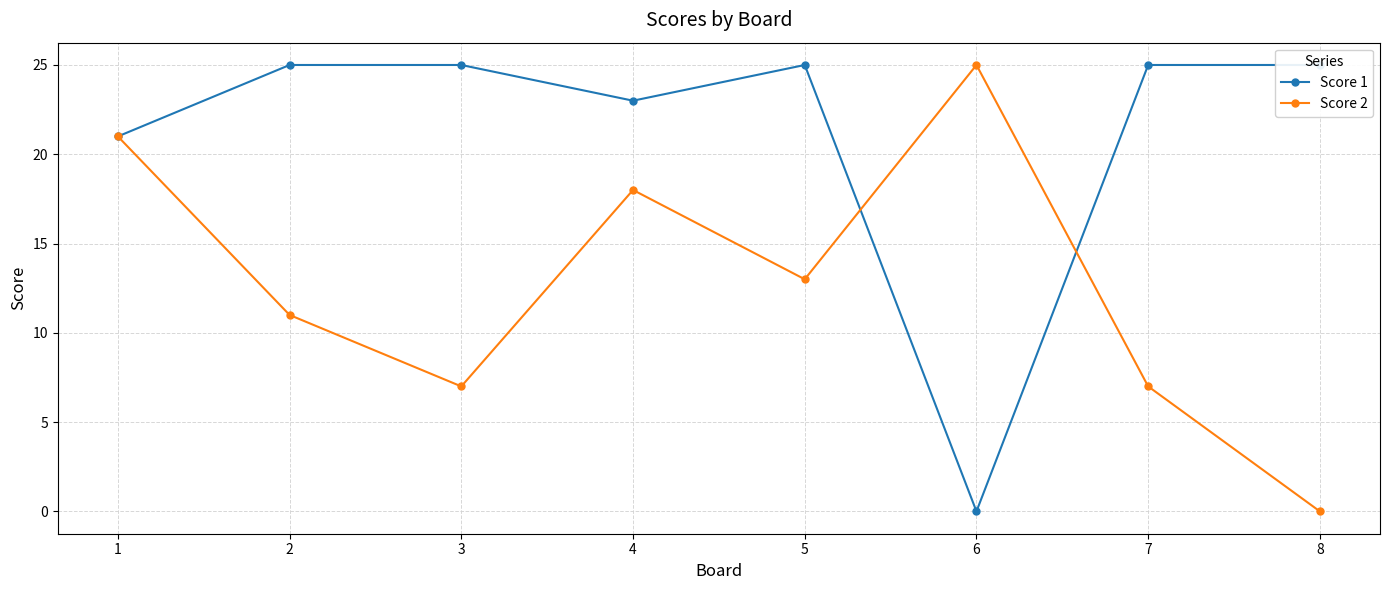

What is the total value across all series at 8?

25